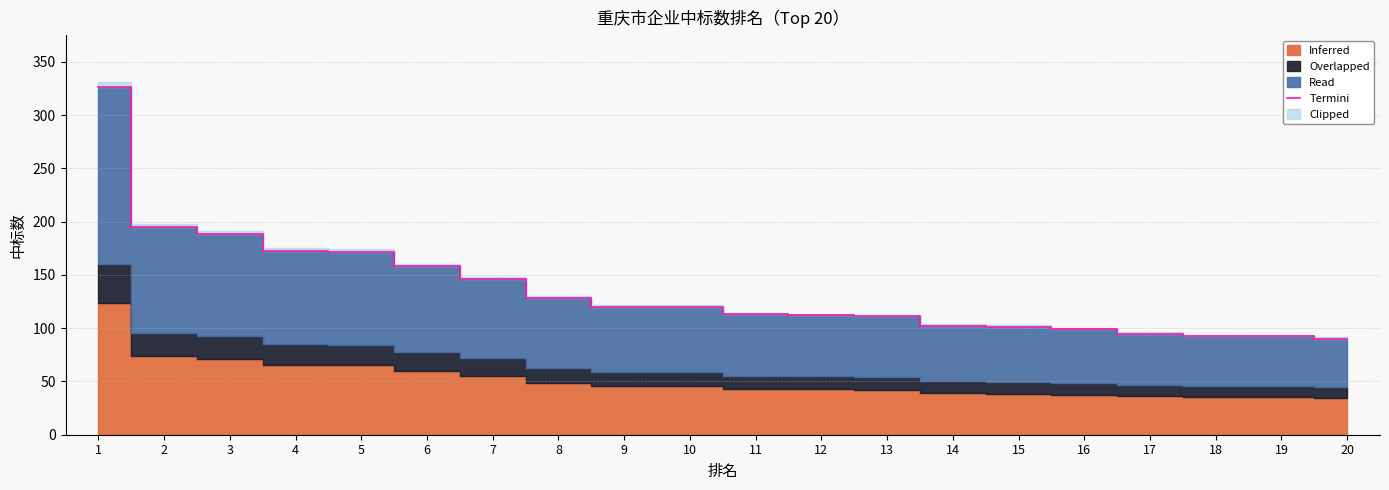

Does the chart display data point markers on the line(s)?

No